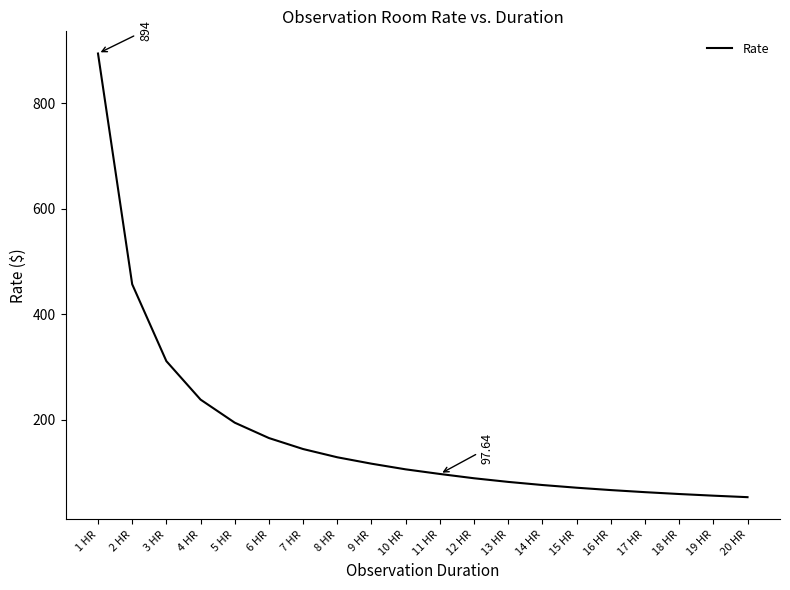

What is the maximum value shown in the chart?

894.0